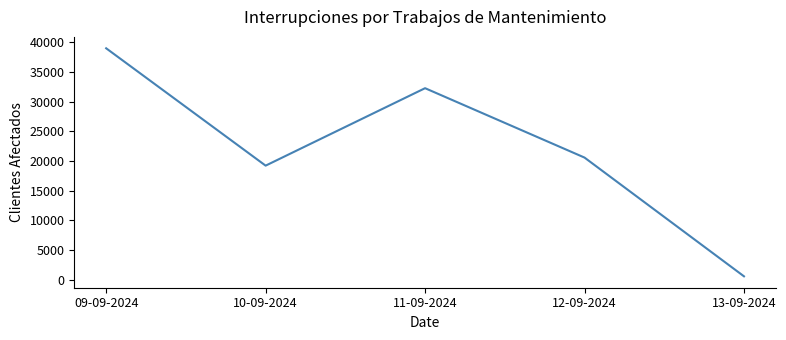

At which category does the data reach its first local valley?

10-09-2024